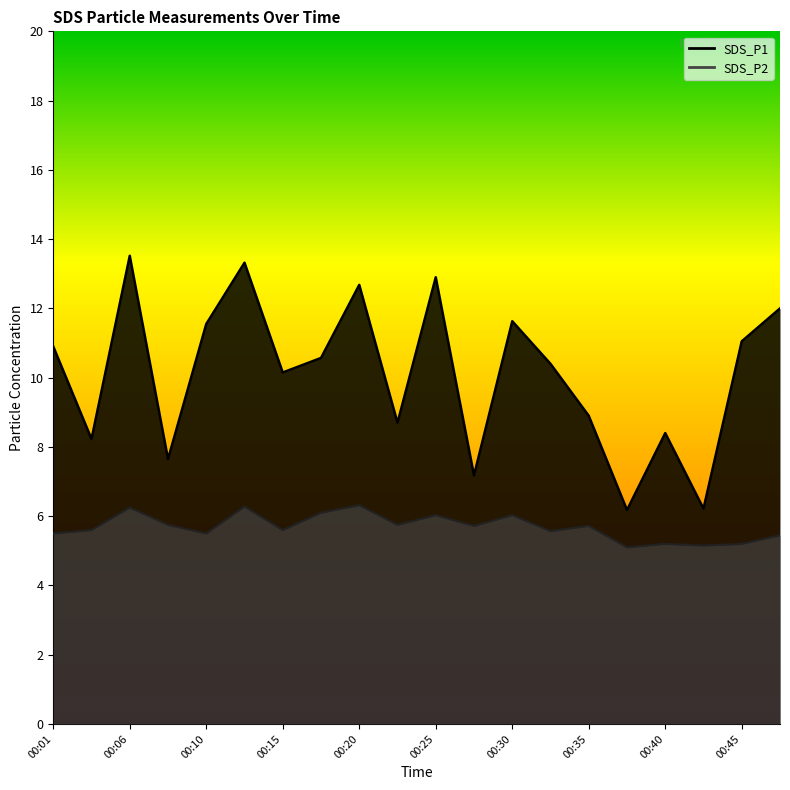

Reading left to right, list all the values displayed in this chart.

SDS_P1: 10.9	8.2	13.5	7.7	11.6	13.3	10.2	10.6	12.7	8.7	12.9	7.2	11.6	10.4	8.9	6.2	8.4	6.2	11.1	12.0
SDS_P2: 5.5	5.6	6.2	5.8	5.5	6.3	5.6	6.1	6.3	5.8	6.0	5.7	6.0	5.6	5.7	5.1	5.2	5.2	5.2	5.5